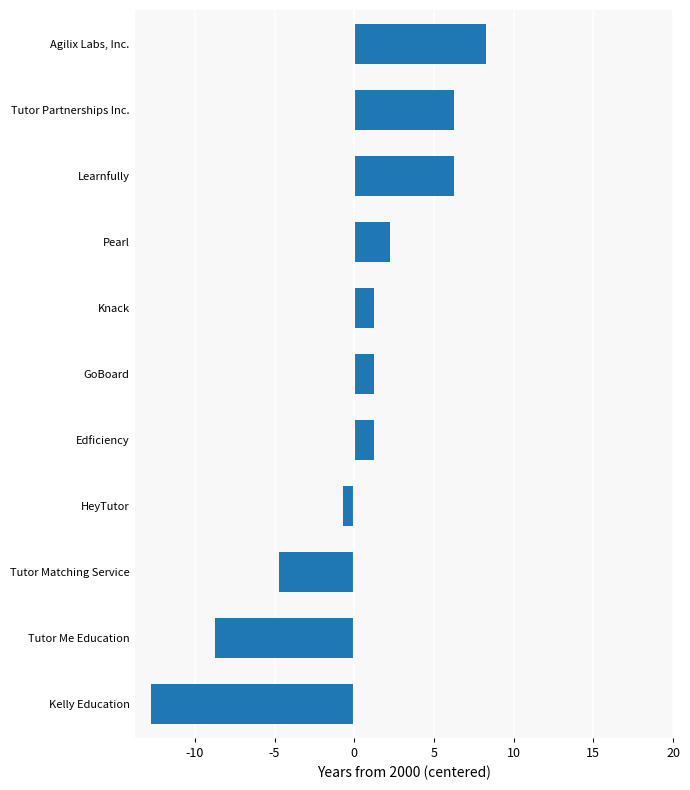

What is the change in value from Kelly Education to Learnfully?

+19.0